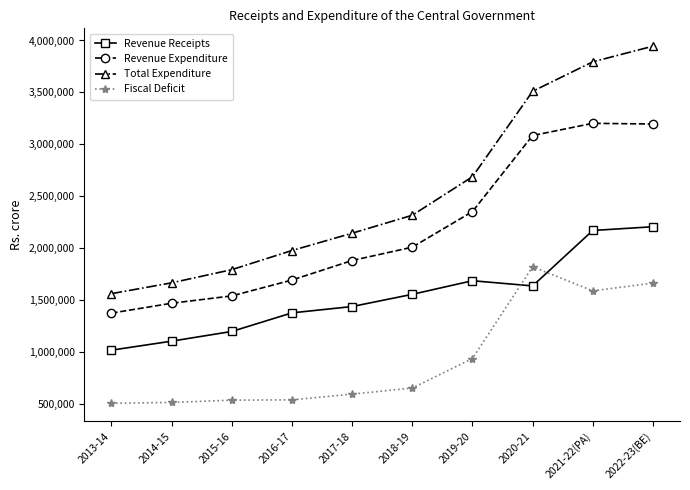

True or false: Revenue Expenditure and Revenue Receipts cross at least once.

False